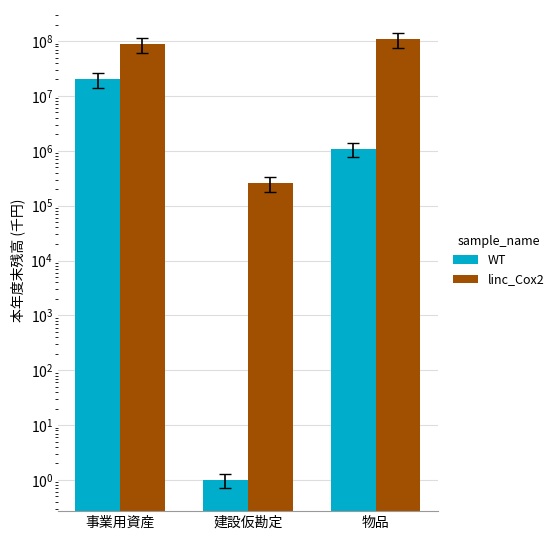

What is the total value across all series at 建設仮勘定?

258531